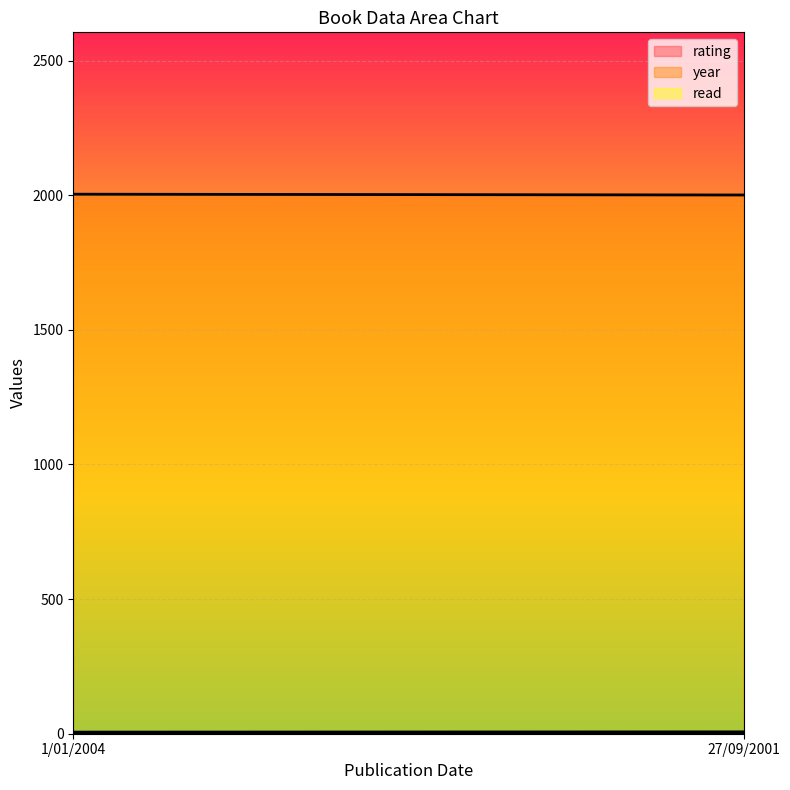

Count the number of data series in this chart.

3